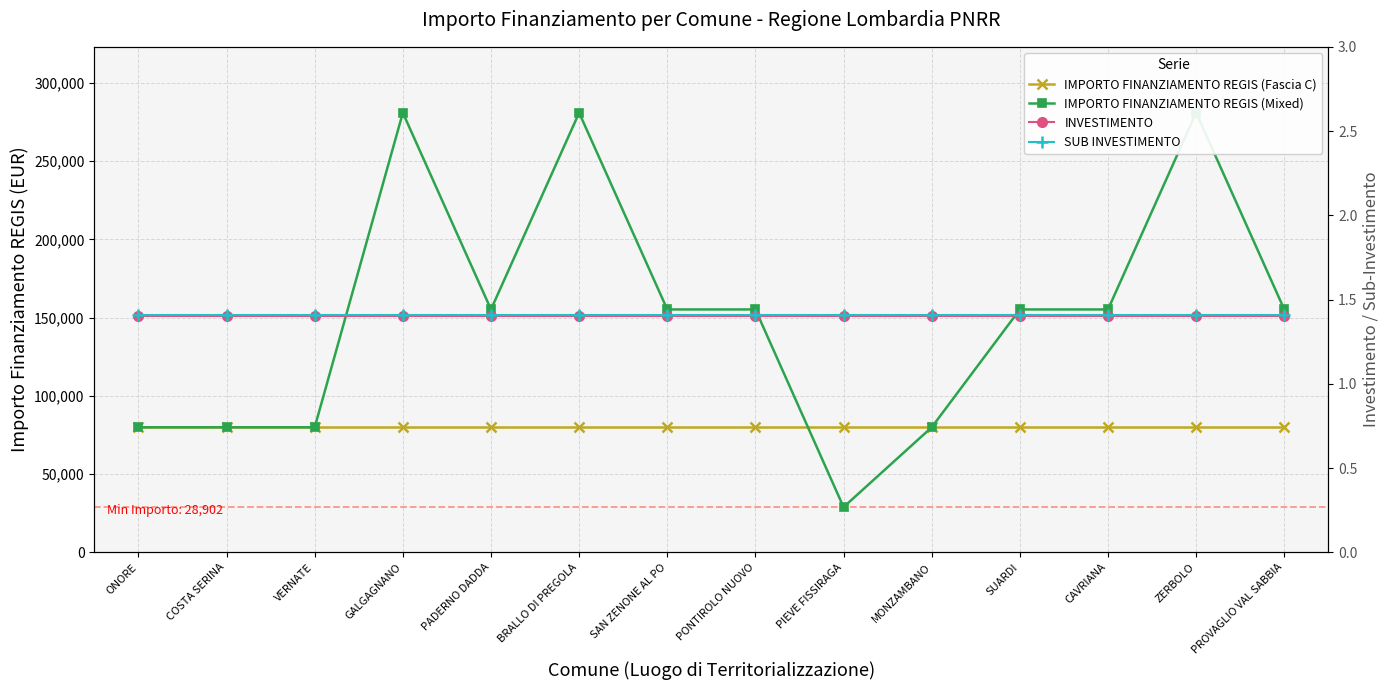

The value of INVESTIMENTO at PONTIROLO NUOVO is 2.4. True or false?

False